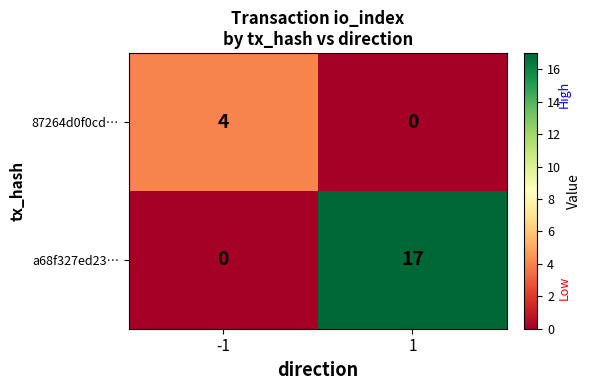

Rank the series by their maximum value, from highest to lowest.

a68f327ed23…, 87264d0f0cd…